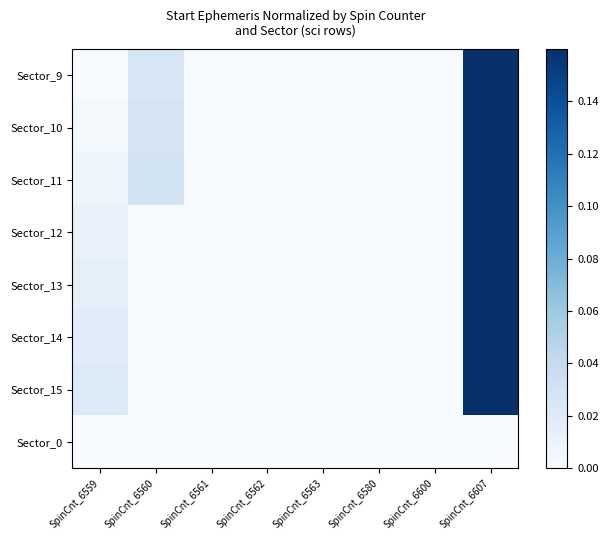

At how many categories does at least one series exceed 0?

3